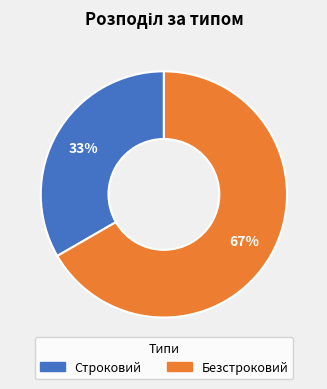

What is the smallest slice in the pie chart?

Строковий